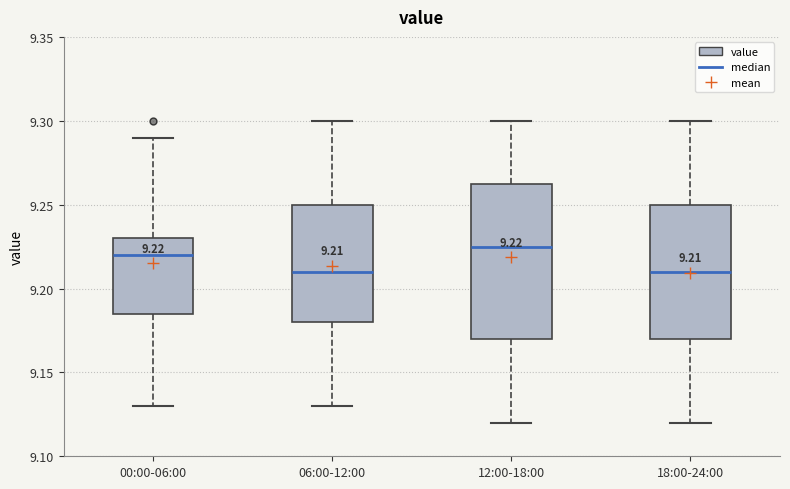

Comparing the boxes themselves (not the whiskers), which one is the tallest?

12:00-18:00